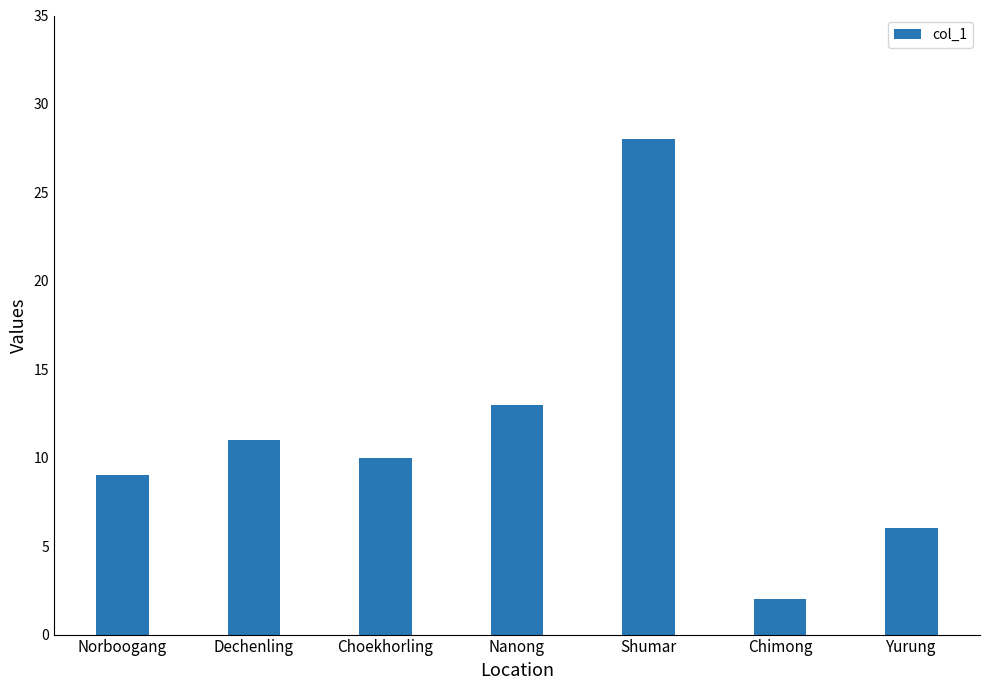

What is the average value?

11